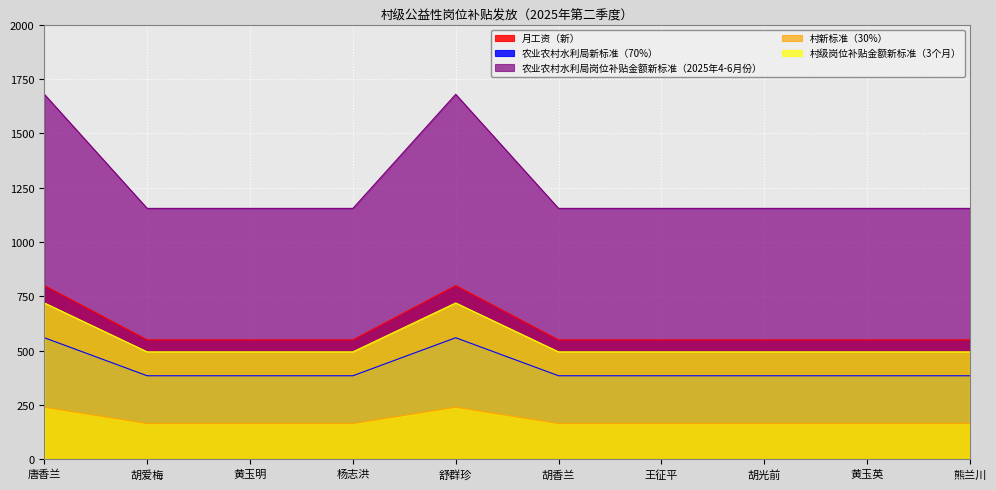

What is the value of the 月工资（新） point at the 2nd from the left?

550